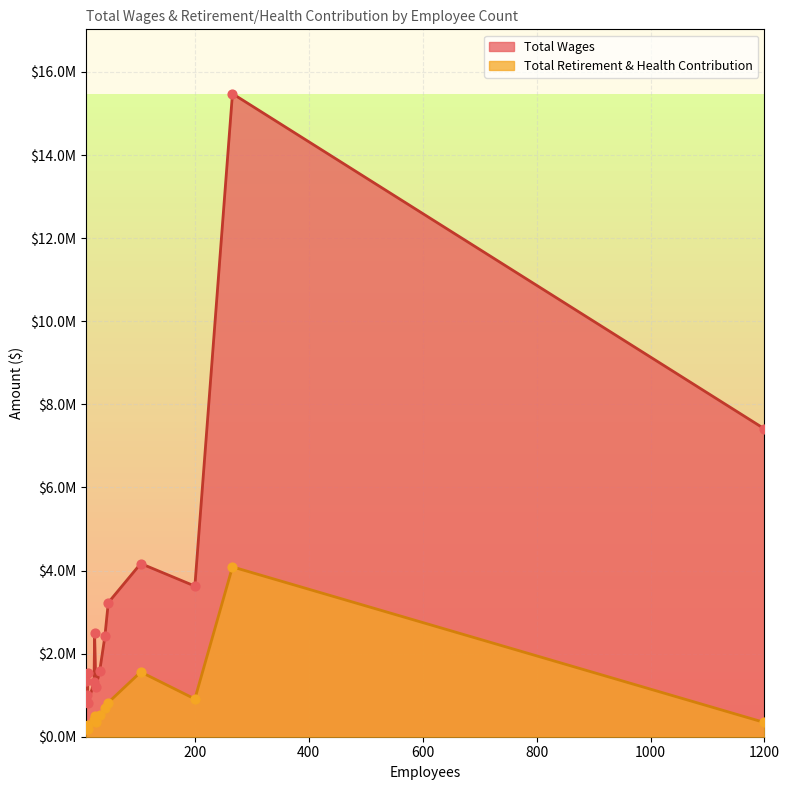

Which series has the largest total across all categories?

Total Wages